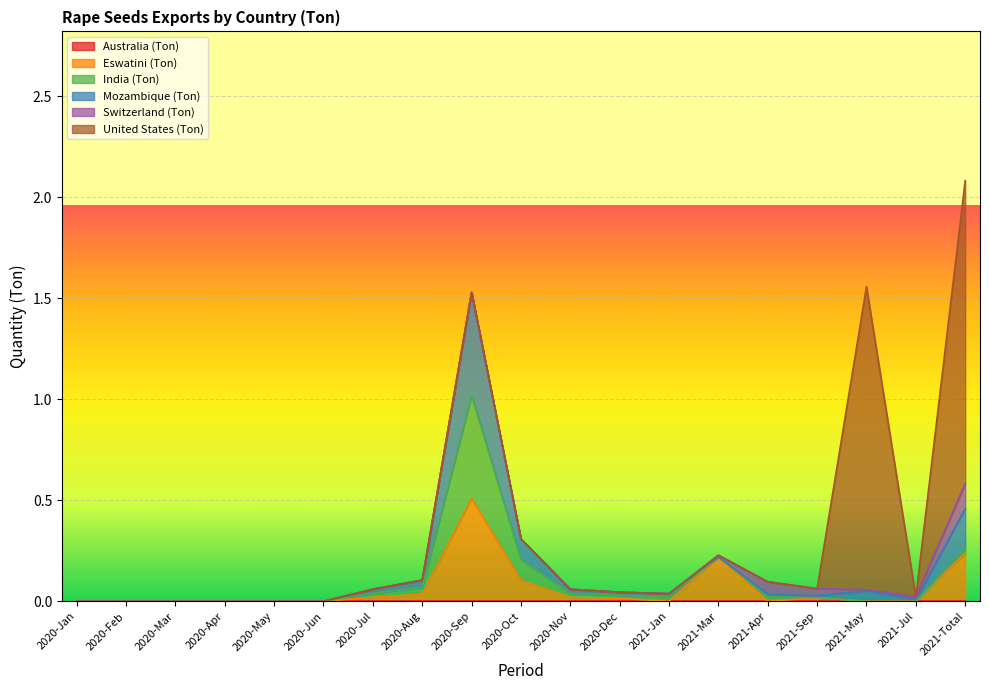

The value of Mozambique (Ton) at 2020-Nov is 0.0. True or false?

False